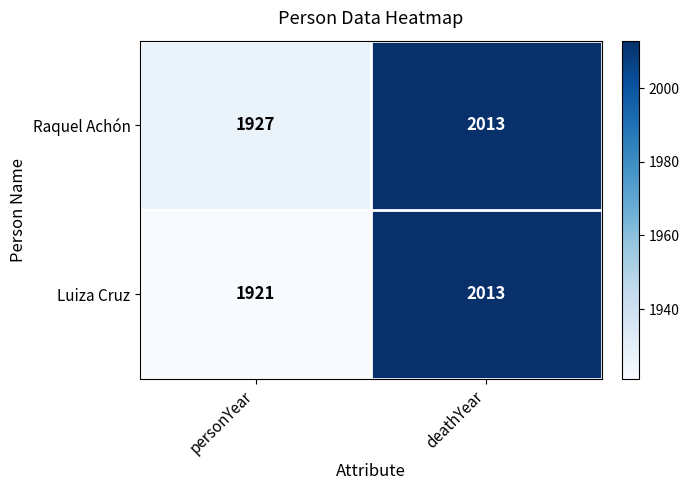

Read the Luiza Cruz value at personYear, to the nearest 10.

1920